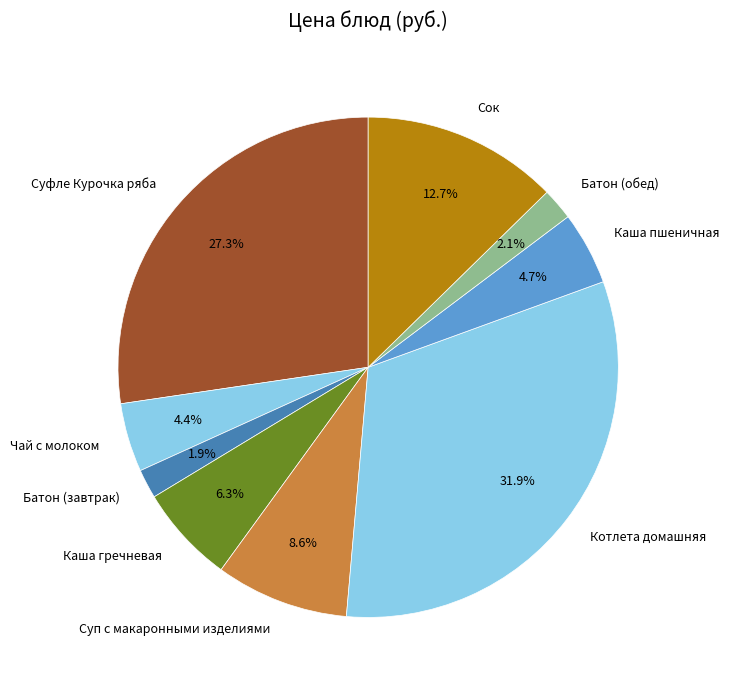

True or false: Батон (обед) accounts for 9% of the total.

False